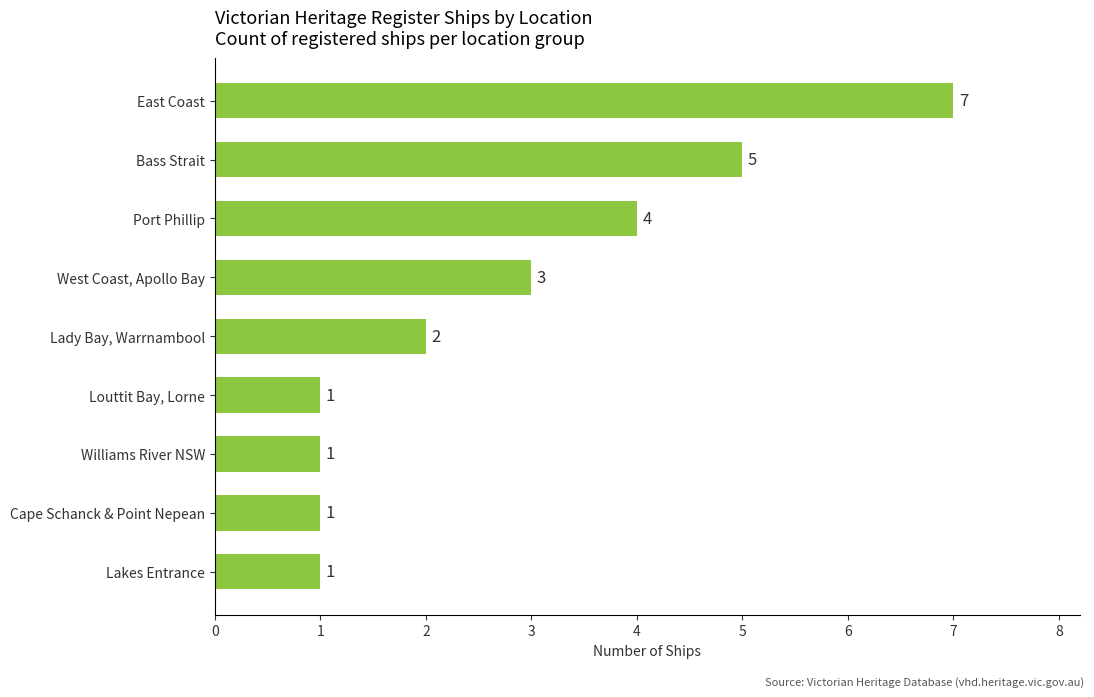

What is the average value?

3